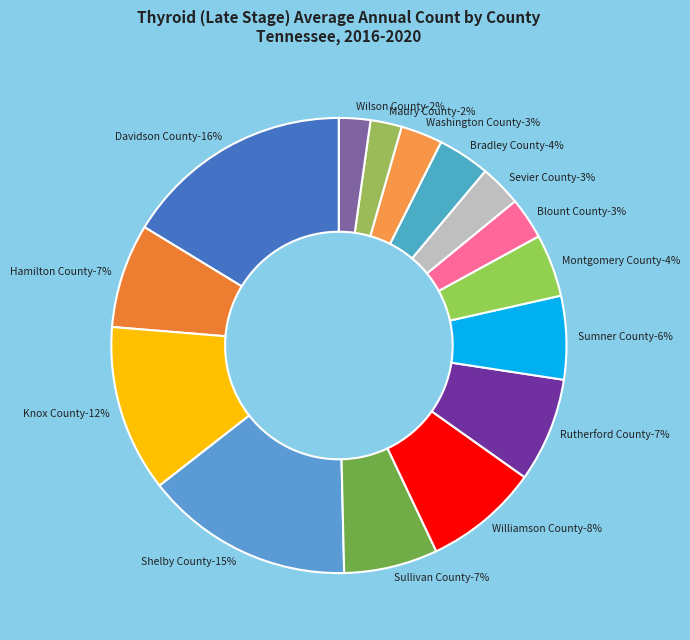

What percentage is the Sevier County slice, to the nearest percent?

3%